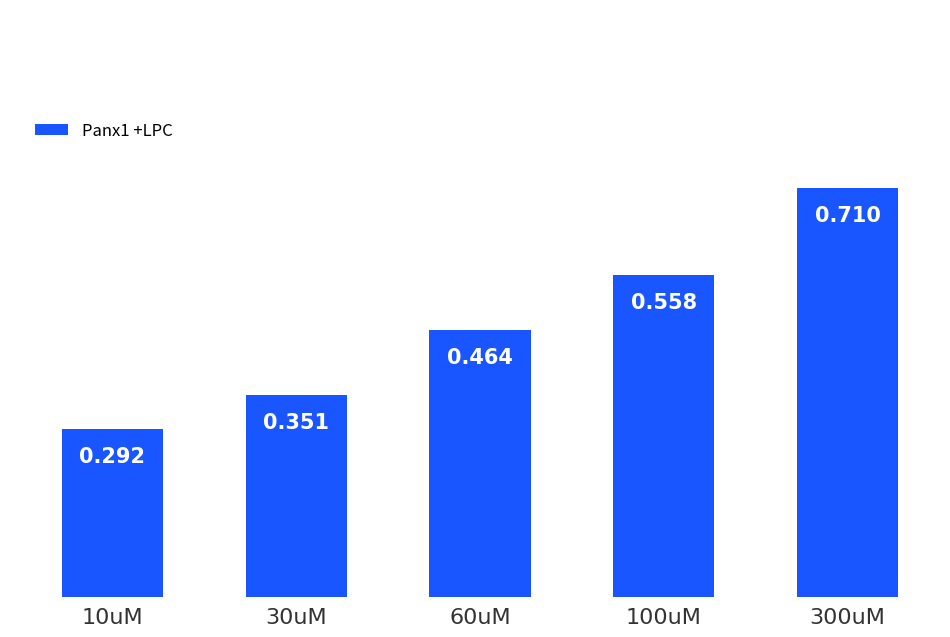

Does the chart contain stacked bars?

No